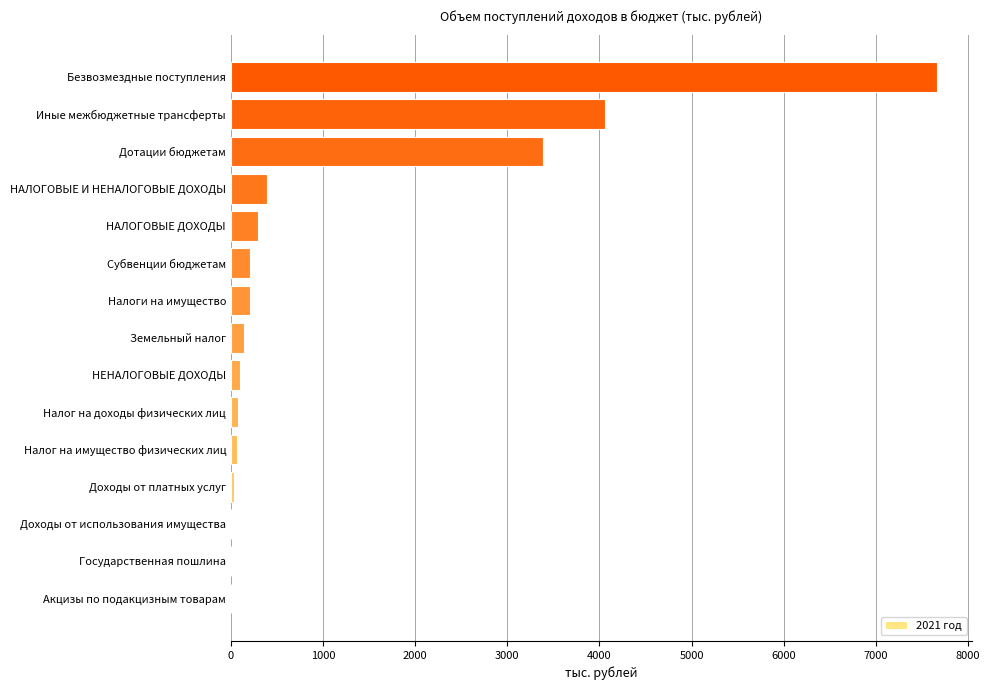

Between Дотации бюджетам and Доходы от использования имущества, which is larger?

Дотации бюджетам